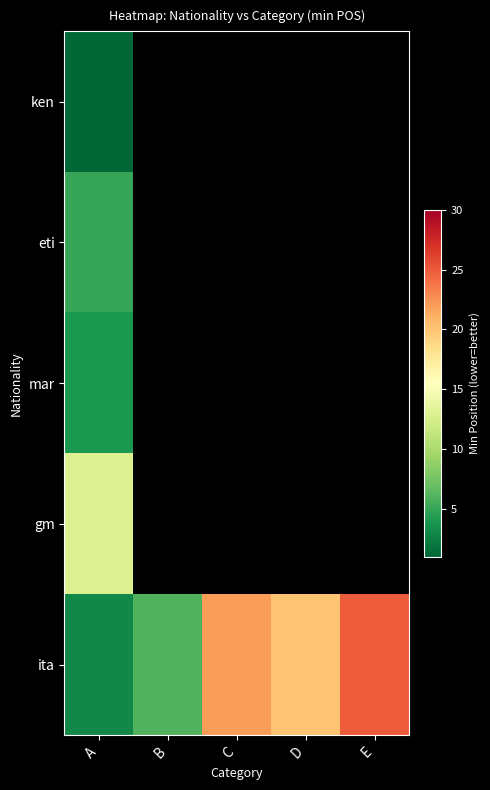

What is the maximum value shown in the chart?

999